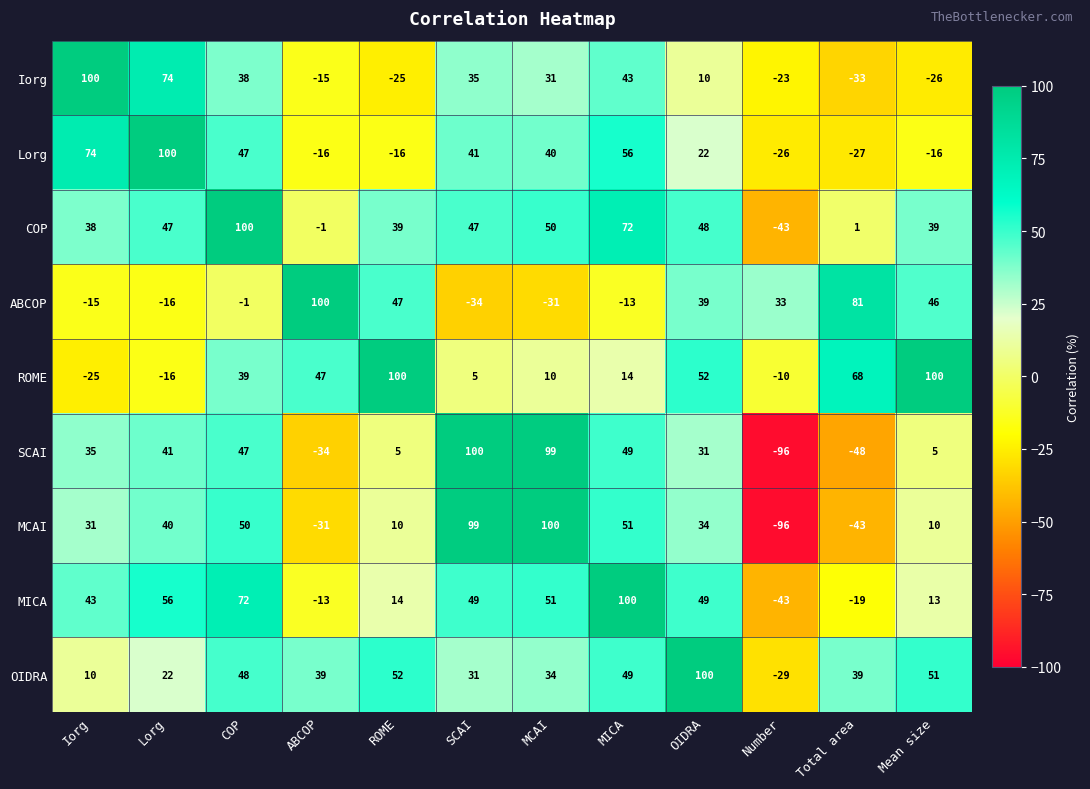

What is the spread (max minus min) of values at ABCOP?

134